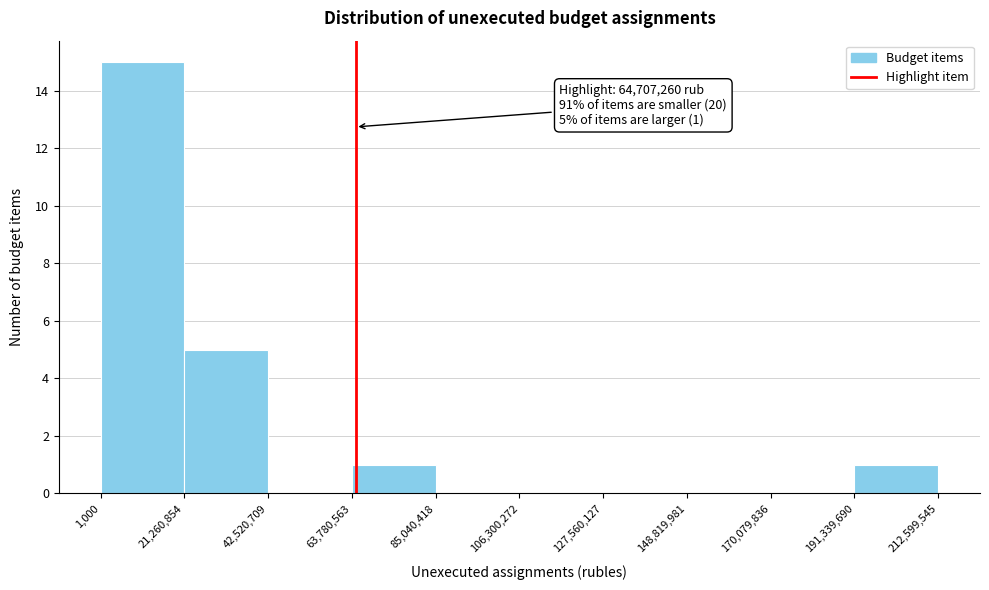

Over which range of the x-axis is the bar tallest?

1,000 to 21,260,854